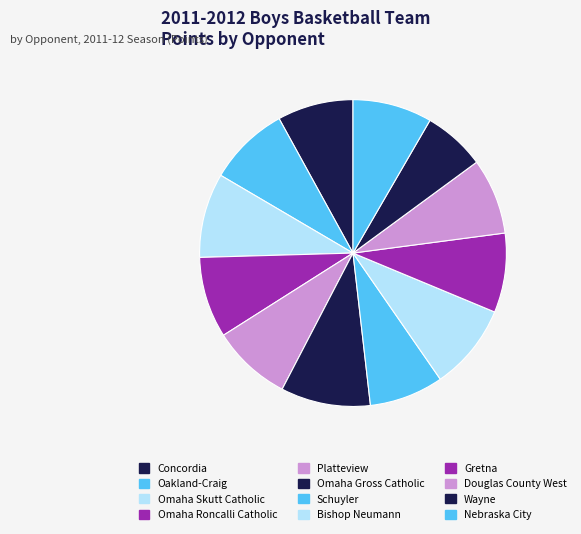

Is Wayne the majority of the pie?

No